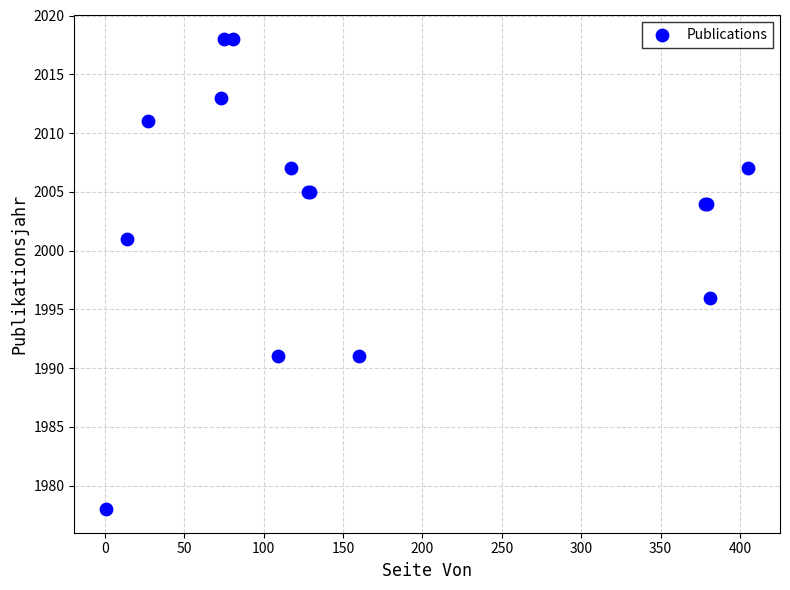

What Y value in the scatter plot is closest to 1998?

1996